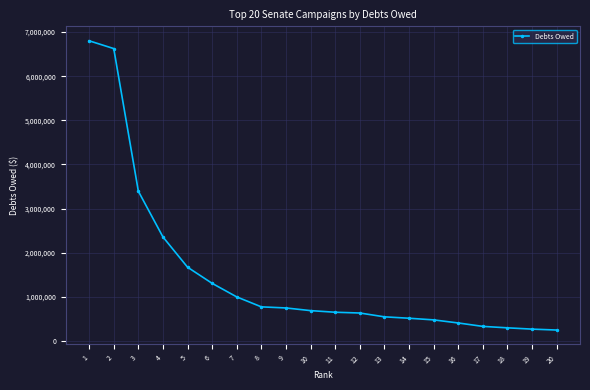

How many distinct data groups are displayed?

1